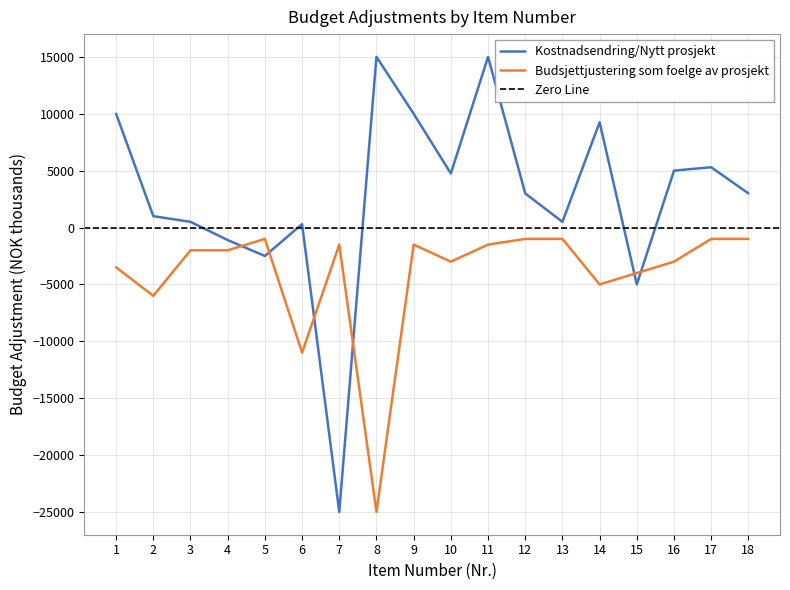

How many interior local peaks does the Budsjettjustering som foelge av prosjekt series have?

3